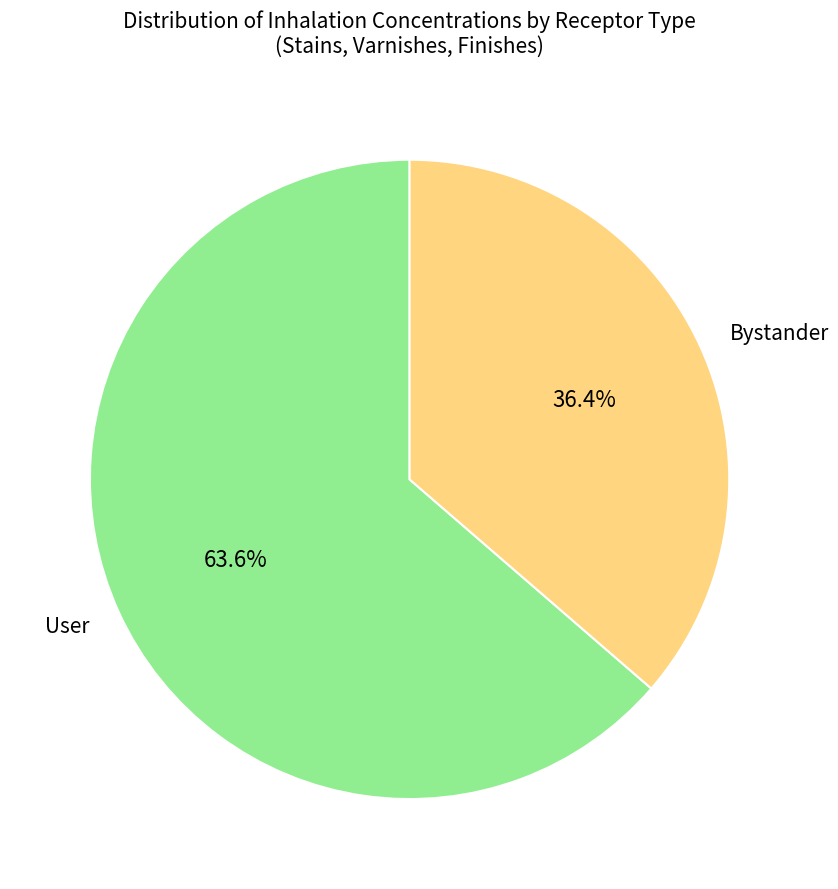

Is the sum of User and Bystander greater than half?

Yes